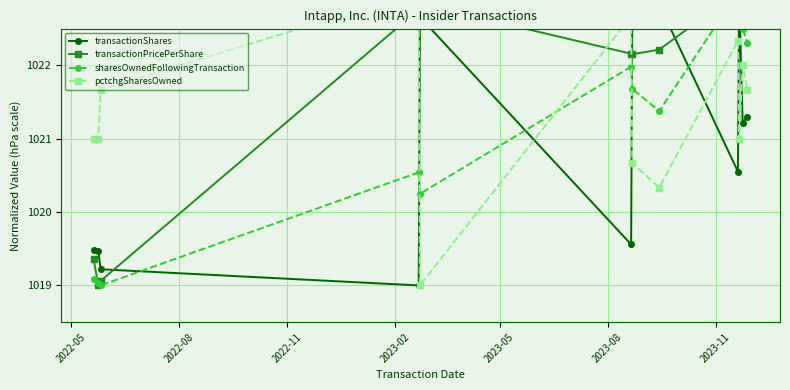

Between 2023-05 and 2023-08, which is larger?

2023-05